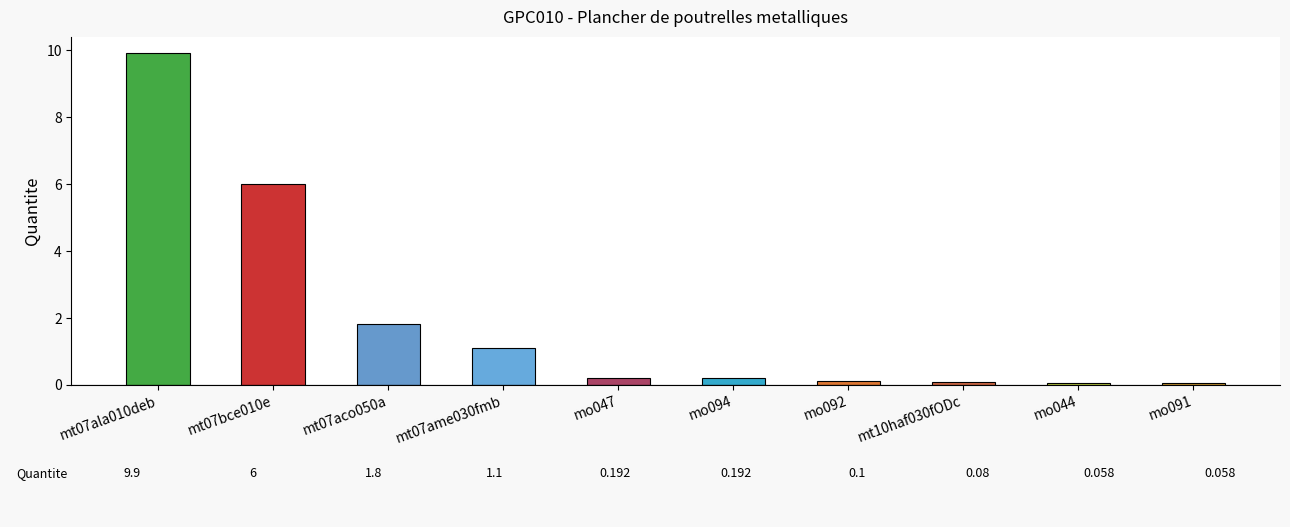

What is the approximate value at mo092?

0.1